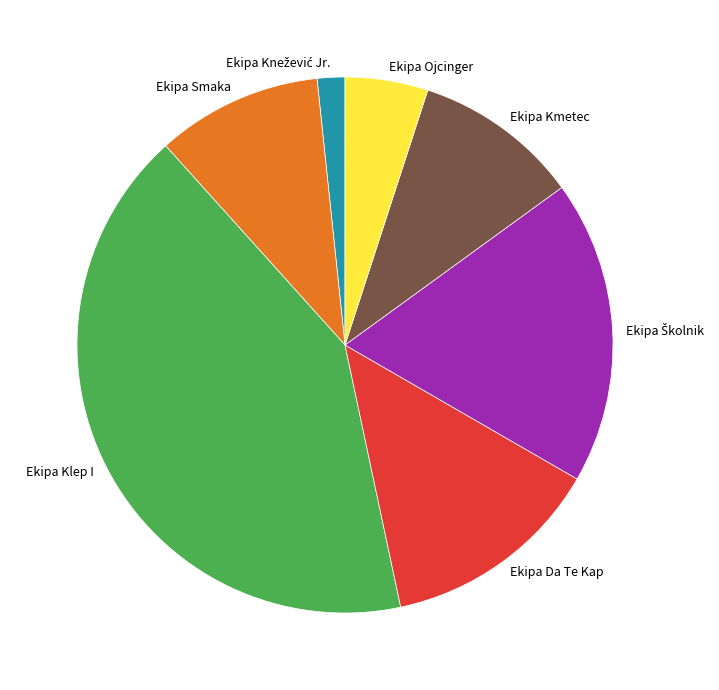

Which category has the biggest portion of the pie?

Ekipa Klep I